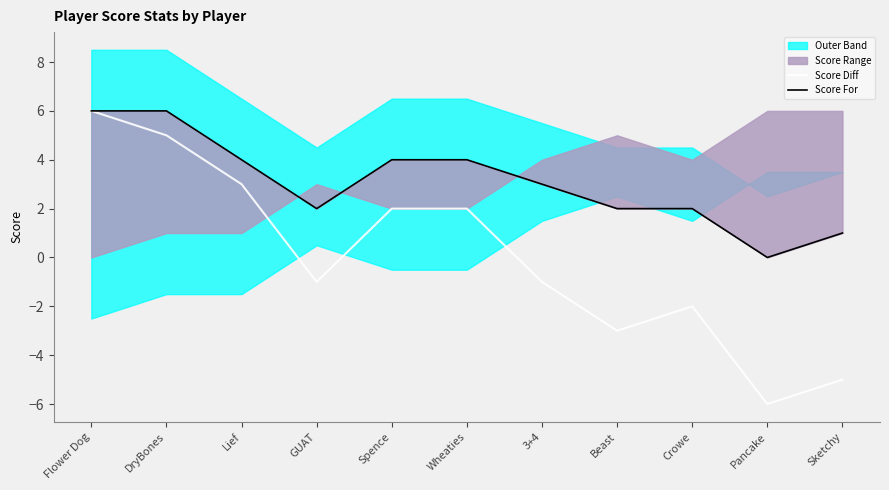

At which category is the sum across all series the highest?

Flower Dog